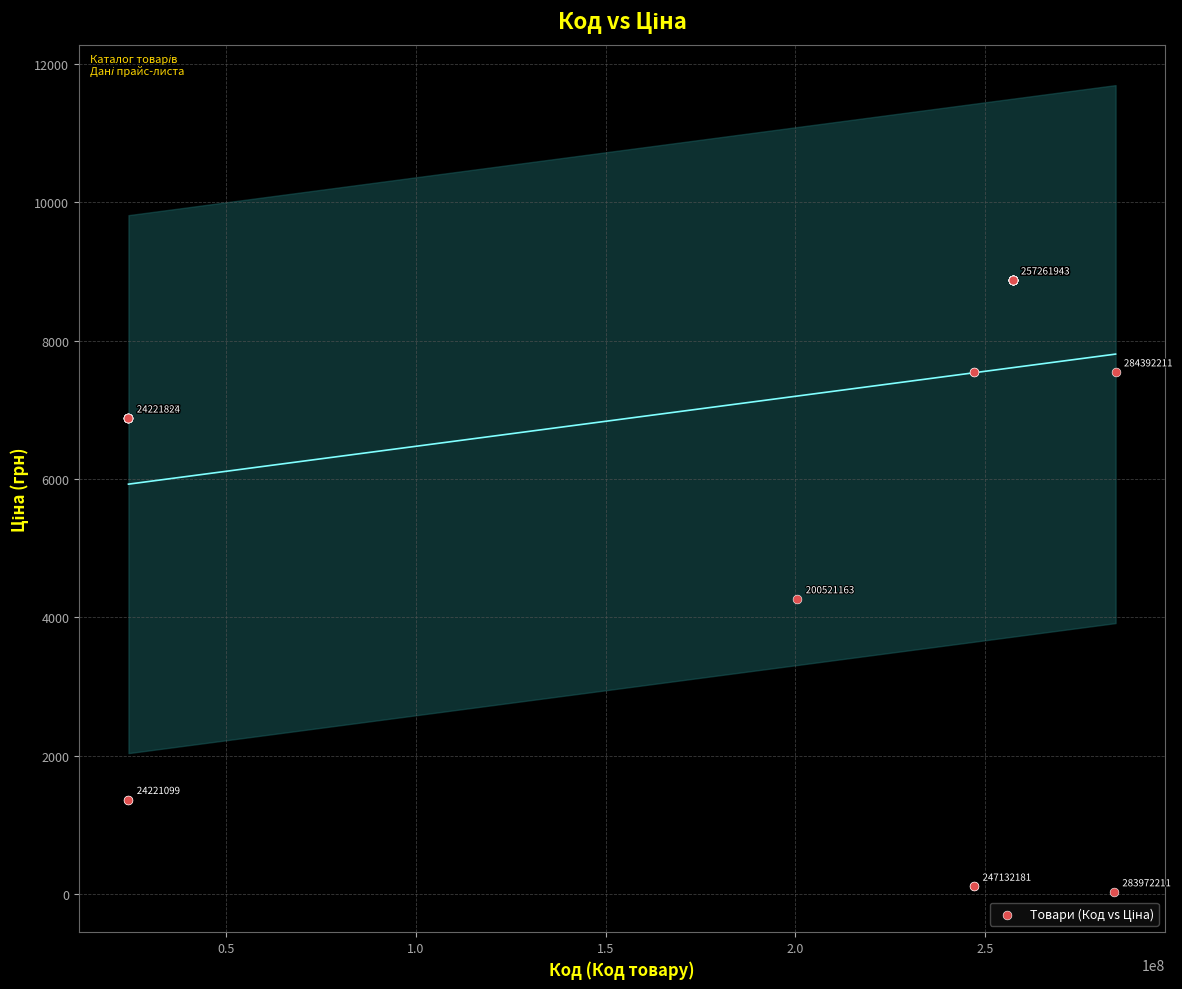

What Y value in the scatter plot is closest to 4453?

4266.8